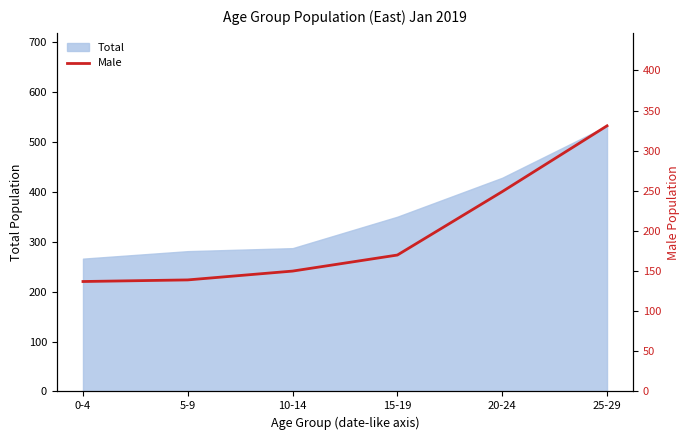

True or false: there are more than 2 points higher than both neighbors.

False